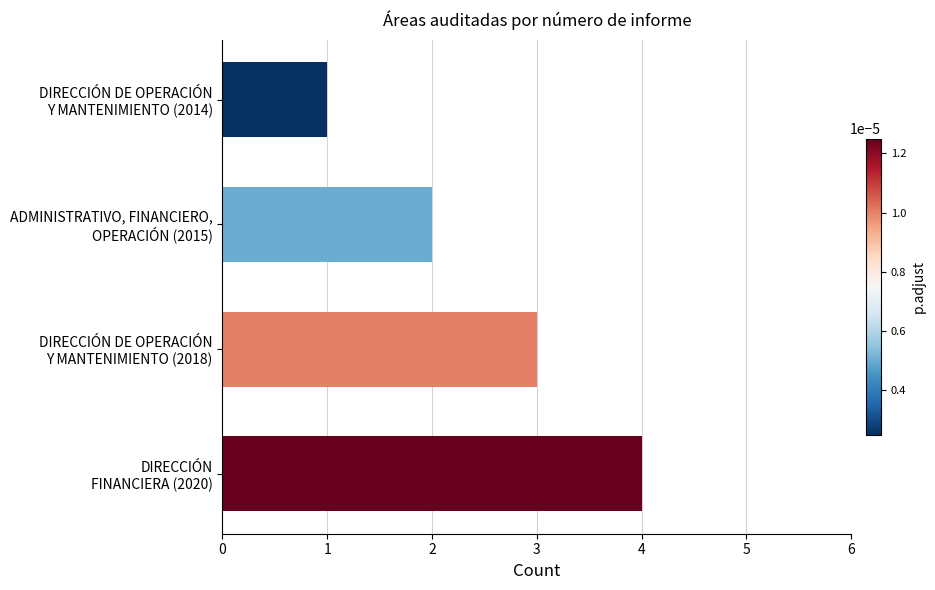

What is the maximum value shown in the chart?

4